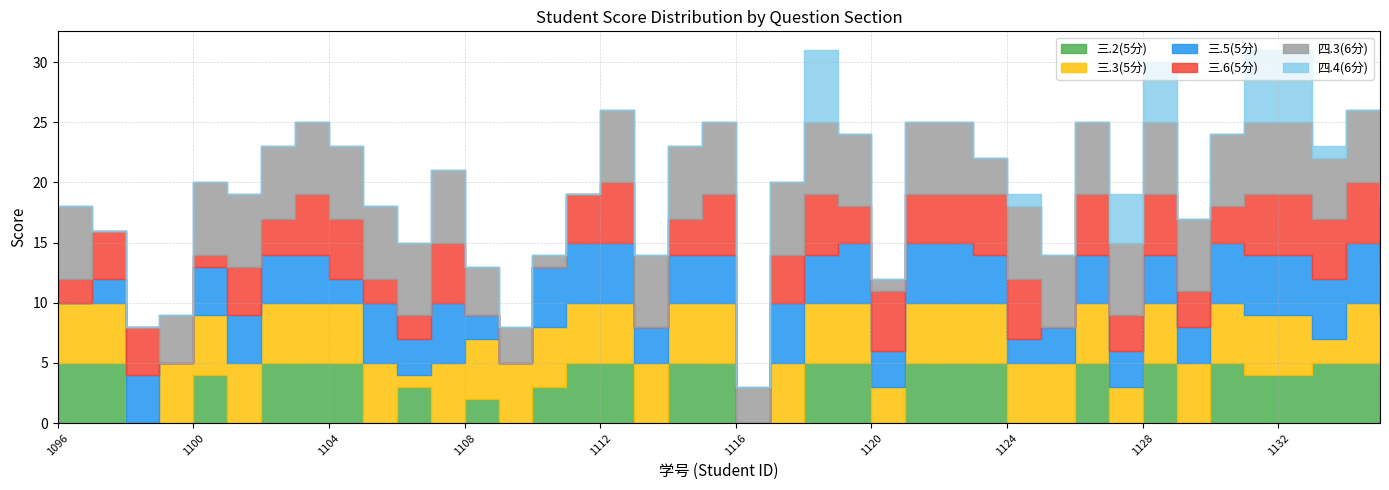

Reading right to left, transcribe all the data shown in this chart.

三.2(5分): 4	5	5	4	4	5	0	5	0	5	0	0	5	5	5	0	5	5	0	0	5	5	0	5	5	3	0	2	0	3	0	5	5	5	0	4	0	0	5	5
三.3(5分): 5	5	2	5	5	5	5	5	3	5	5	5	5	5	5	3	5	5	5	0	5	5	5	5	5	5	5	5	5	1	5	5	5	5	5	5	5	0	5	5
三.5(5分): 4	5	5	5	5	5	3	4	3	4	3	2	4	5	5	3	5	4	5	0	4	4	3	5	5	5	0	2	5	3	5	2	4	4	4	4	0	4	2	0
三.6(5分): 5	5	5	5	5	3	3	5	3	5	0	5	5	4	4	5	3	5	4	0	5	3	0	5	4	0	0	0	5	2	2	5	5	3	4	1	0	4	4	2
四.3(6分): 0	6	5	6	6	6	6	6	6	6	6	6	3	6	6	1	6	6	6	3	6	6	6	6	0	1	3	4	6	6	6	6	6	6	6	6	4	0	0	6
四.4(6分): 3	0	1	6	6	0	0	5	4	0	0	1	0	0	0	0	0	6	0	0	0	0	0	0	0	0	0	0	0	0	0	0	0	0	0	0	0	0	0	0